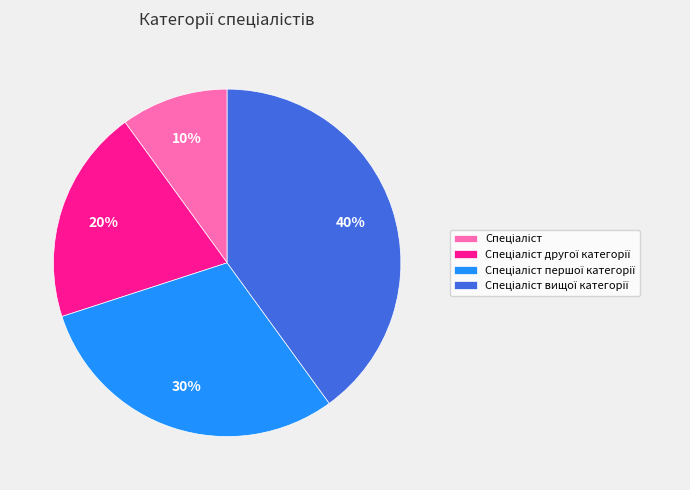

Does any single category account for the majority?

No